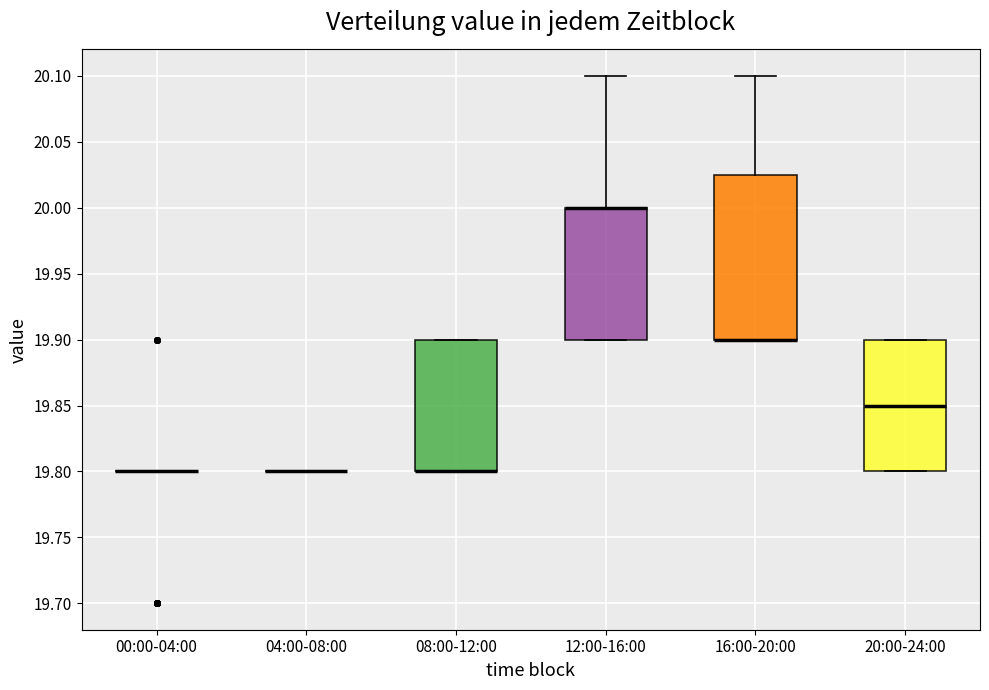

Reading left to right, read every box against the y-axis: the position of its median line, the range the box covers, and the ends of its whiskers. The values are not printed on the chart, so give them approximately, as read against the axis.

00:00-04:00: box collapsed to a line at 19.800, whiskers 19.800 to 19.800
04:00-08:00: box collapsed to a line at 19.800, whiskers 19.800 to 19.800
08:00-12:00: median 19.800 (drawn on the box's lower edge), box 19.800 to 19.900, whiskers 19.800 to 19.900
12:00-16:00: median 20.000 (drawn on the box's upper edge), box 19.900 to 20.000, whiskers 19.900 to 20.100
16:00-20:00: median 19.900 (drawn on the box's lower edge), box 19.900 to 20.025, whiskers 19.900 to 20.100
20:00-24:00: median 19.850, box 19.800 to 19.900, whiskers 19.800 to 19.900